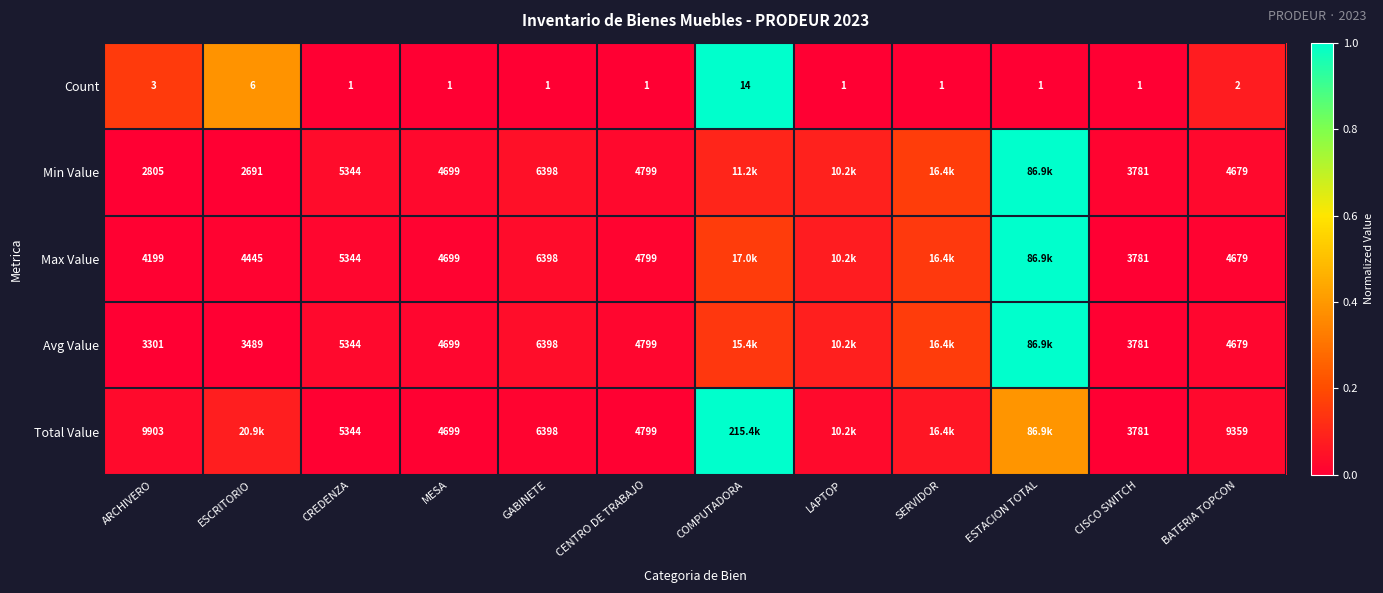

At how many categories does at least one series exceed 0?

12